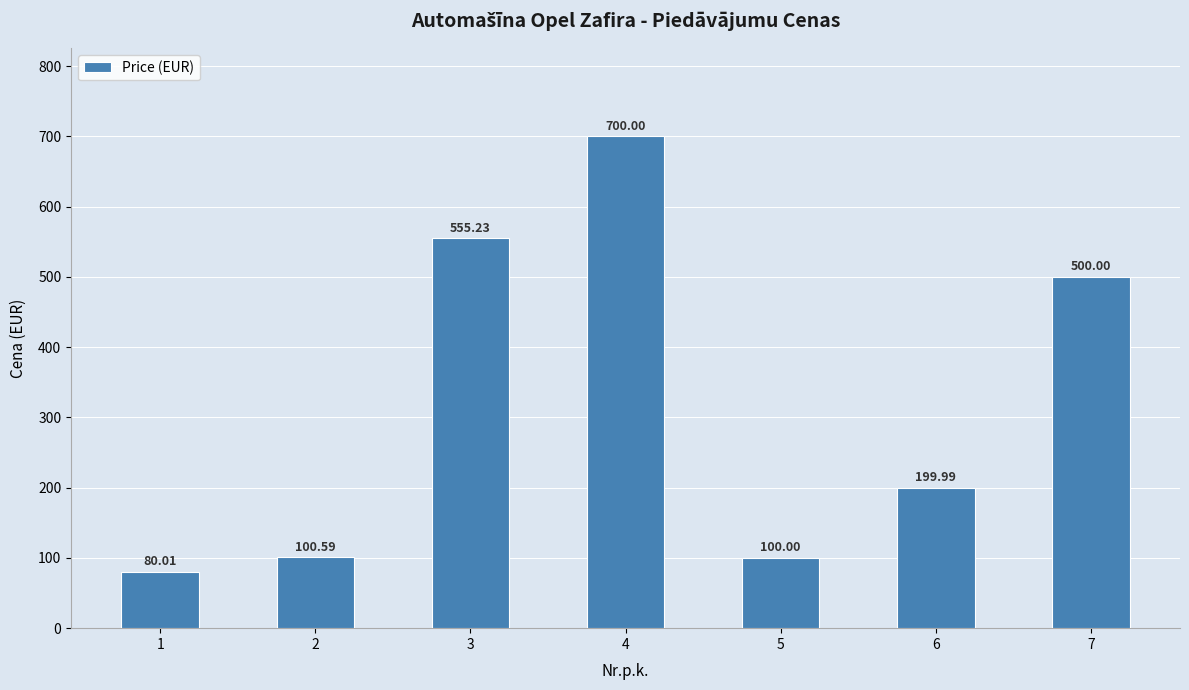

Rank the categories by value from lowest to highest.

1, 5, 2, 6, 7, 3, 4